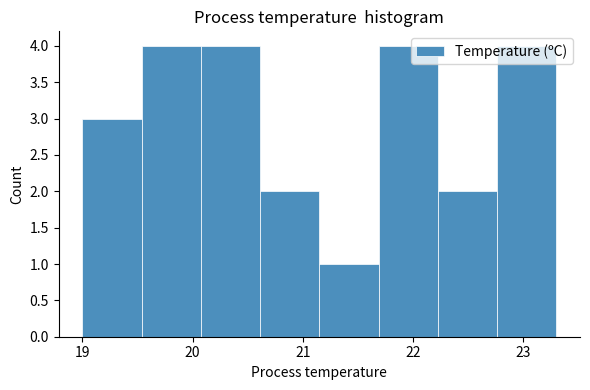

Reading left to right, list every bar in this chart as the range it spans on the x-axis followed by its height. Neither the bar edges nor the heights are printed on the chart, so give them approximately, as read against the axes.

19.0 to 19.5: 3
19.5 to 20.1: 4
20.1 to 20.6: 4
20.6 to 21.2: 2
21.2 to 21.7: 1
21.7 to 22.2: 4
22.2 to 22.8: 2
22.8 to 23.3: 4